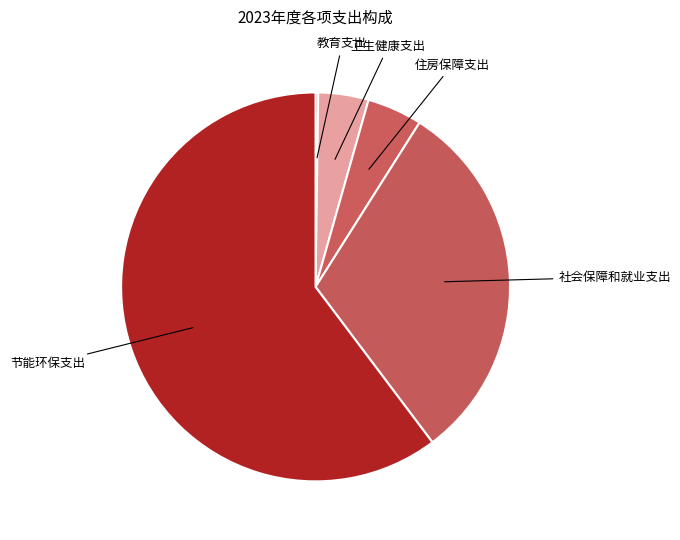

Which category has the smallest portion of the pie?

教育支出